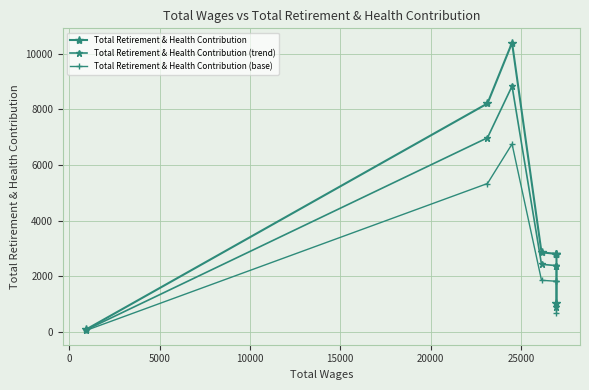

What is the lowest value of the Total Retirement & Health Contribution series?

99.0